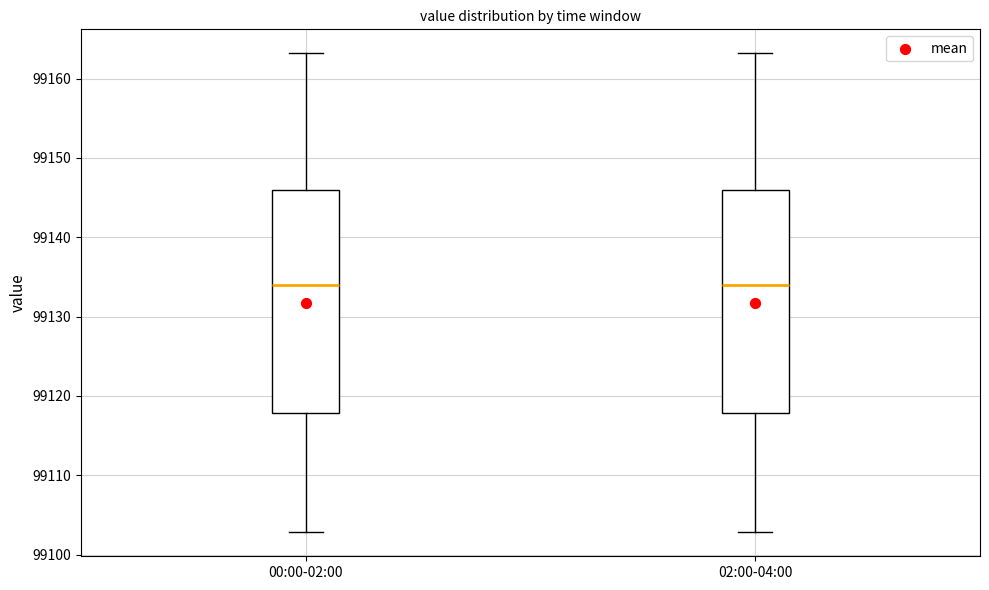

Where does the median line of the box for 02:00-04:00 sit on the y-axis? The values are not printed on the chart, so give them approximately, as read against the axis.

99134